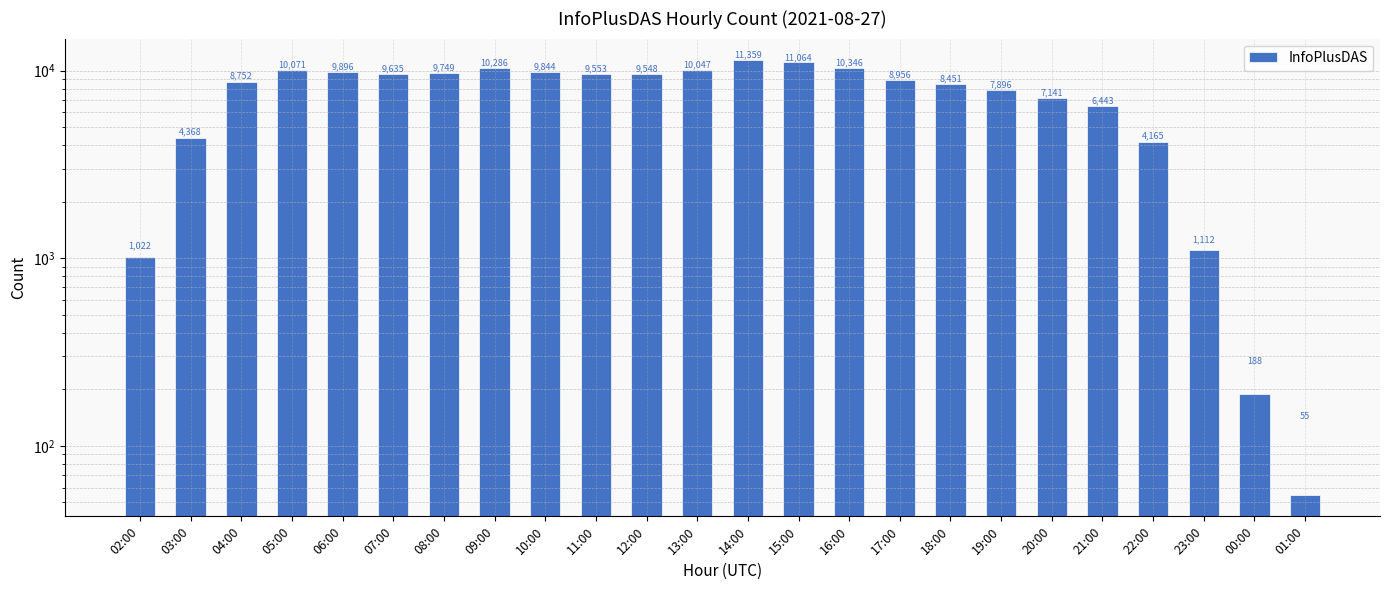

List the labels in order of value, largest first.

14:00, 15:00, 16:00, 09:00, 05:00, 13:00, 06:00, 10:00, 08:00, 07:00, 11:00, 12:00, 17:00, 04:00, 18:00, 19:00, 20:00, 21:00, 03:00, 22:00, 23:00, 02:00, 00:00, 01:00